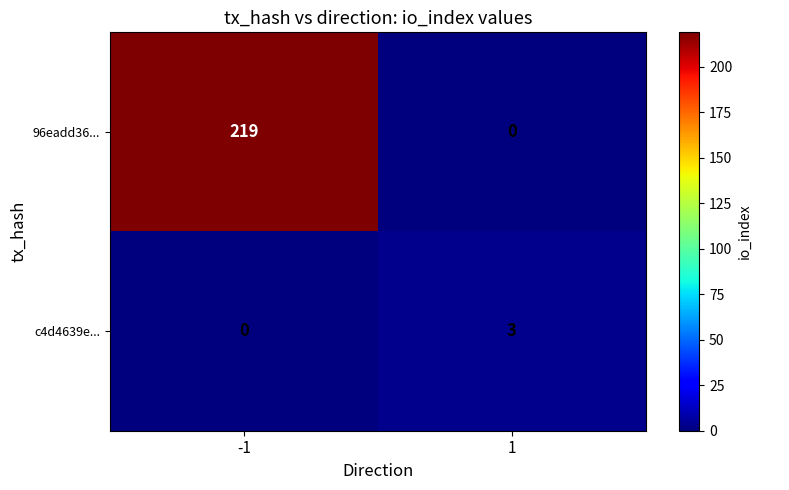

What is the difference between the c4d4639e... values at 1 and -1?

3